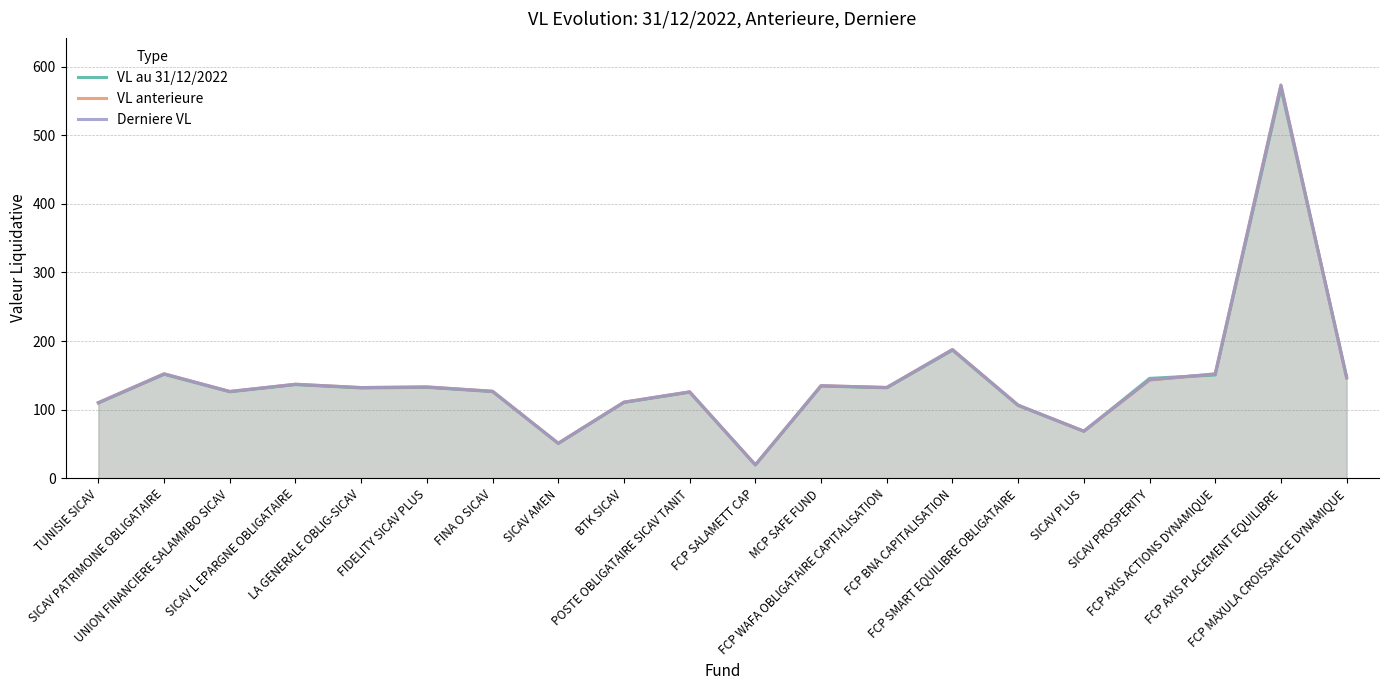

Which series has the widest spread of values?

Derniere VL